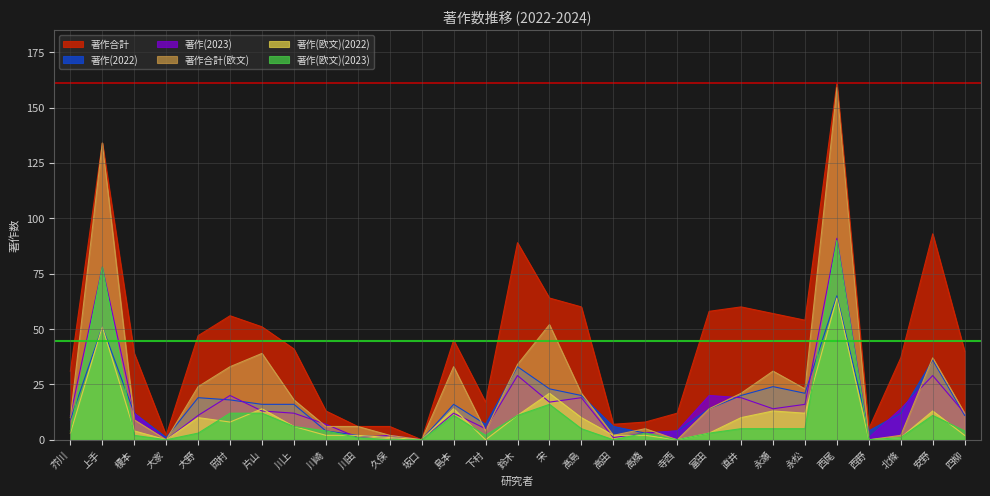

True or false: 著作(2023) has a value of 3 at 高橋.

True